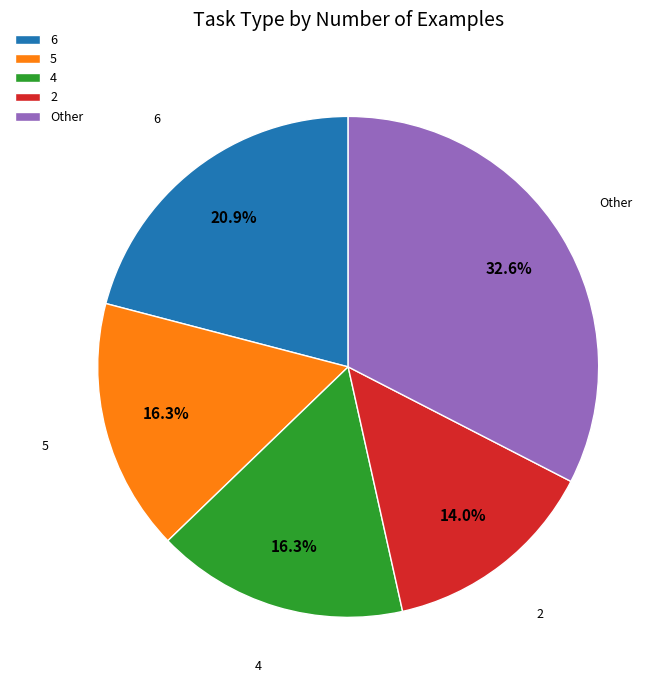

Between 4 and 2, which is larger?

4